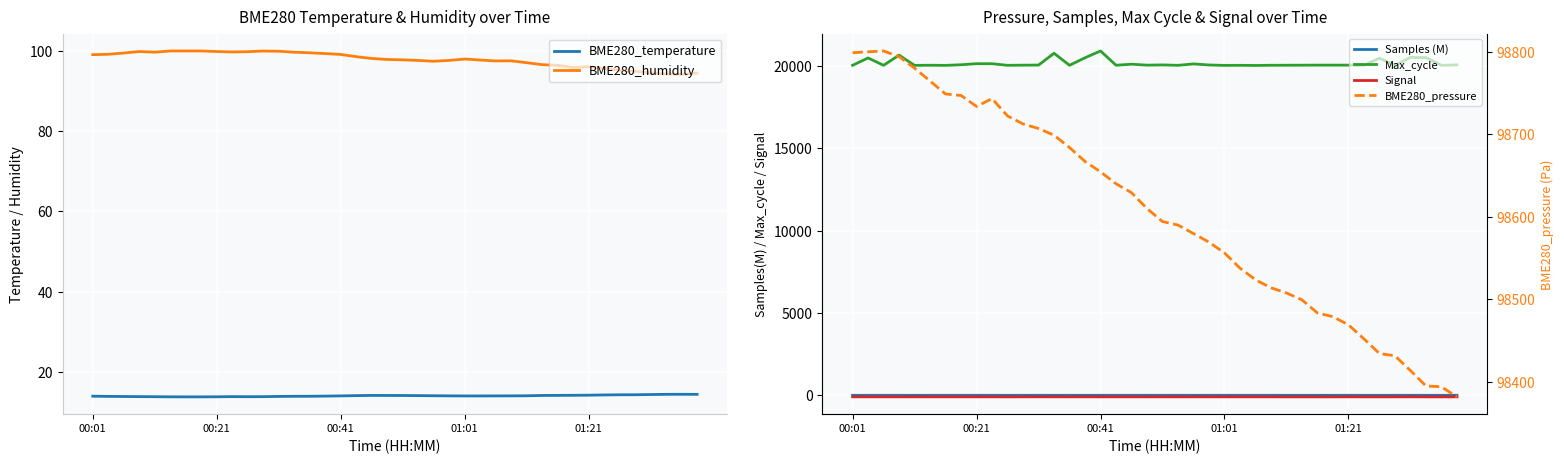

What is the spread (max minus min) of values at 34?

98522.5